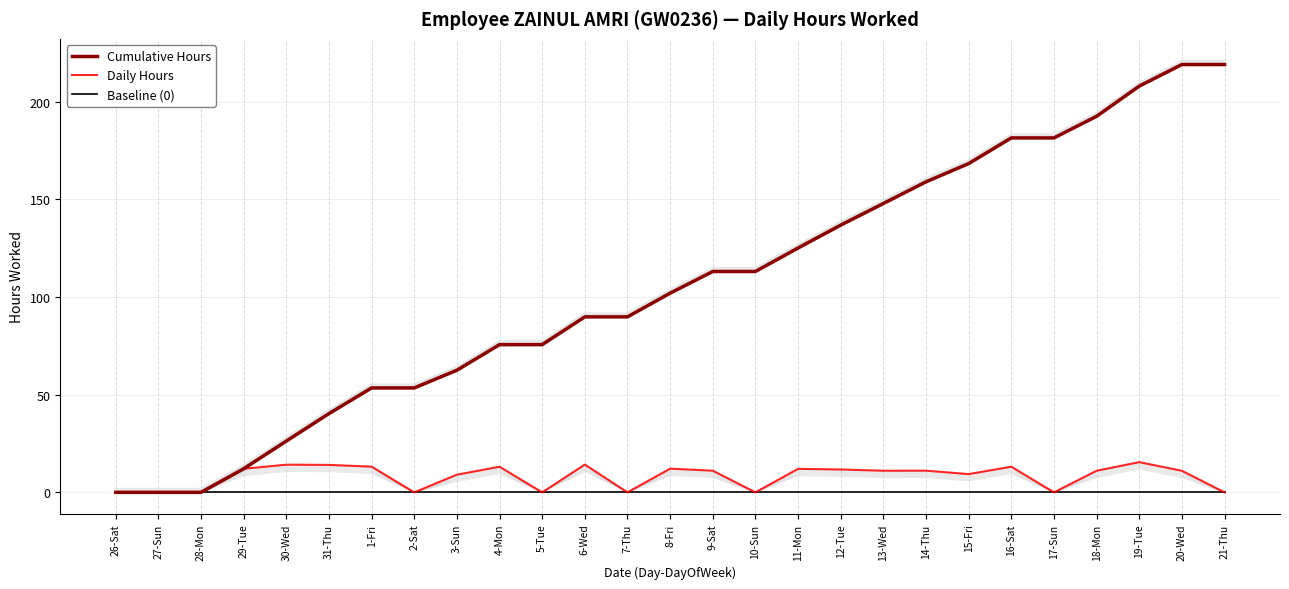

True or false: Cumulative Hours and Daily Hours cross at least once.

False